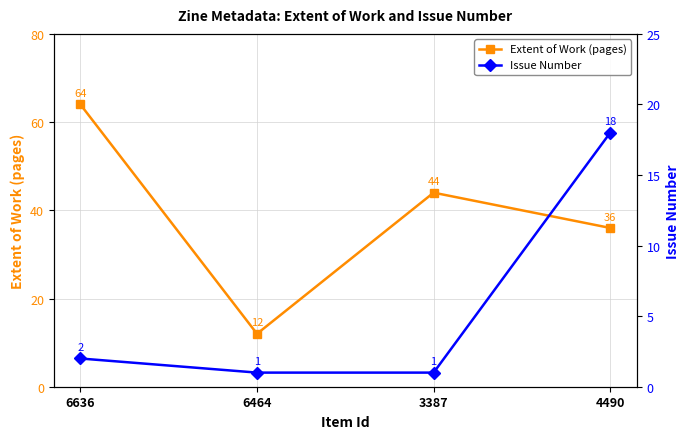

True or false: Issue Number has a value of 1 at 3387.

True